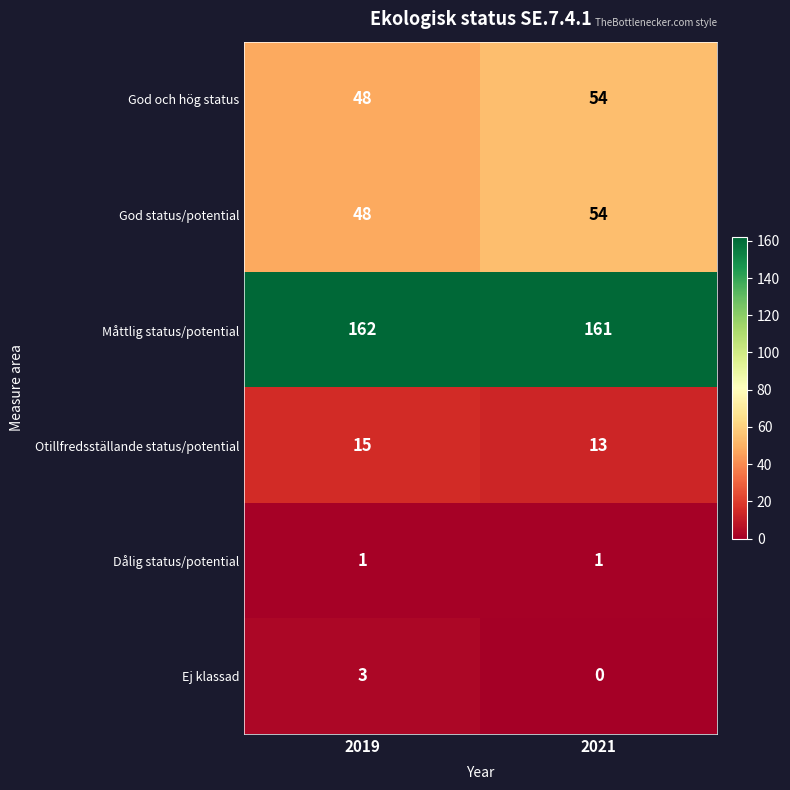

The value of God status/potential at 2021 is 54. True or false?

True